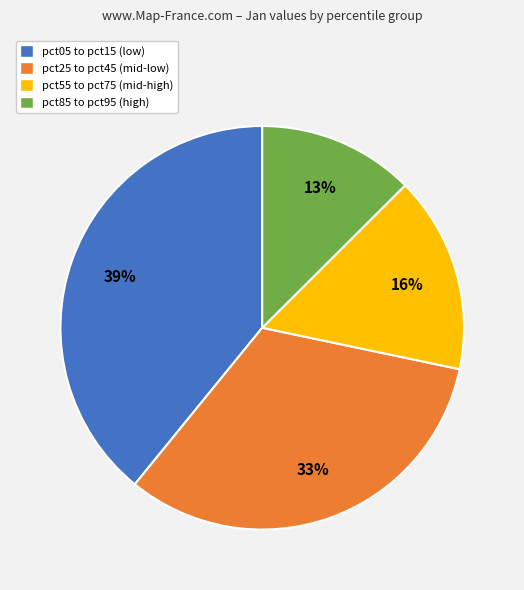

Is the sum of pct25 to pct45 (mid-low) and pct85 to pct95 (high) greater than half?

No